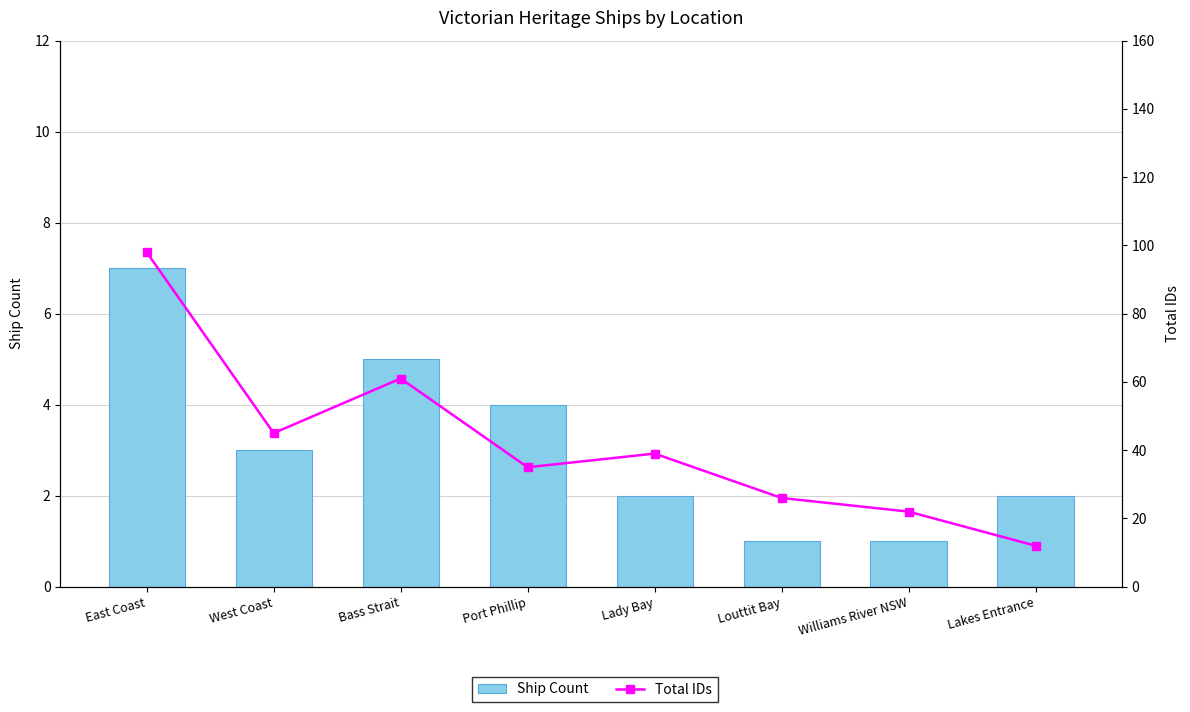

What is the maximum value for Ship Count?

7